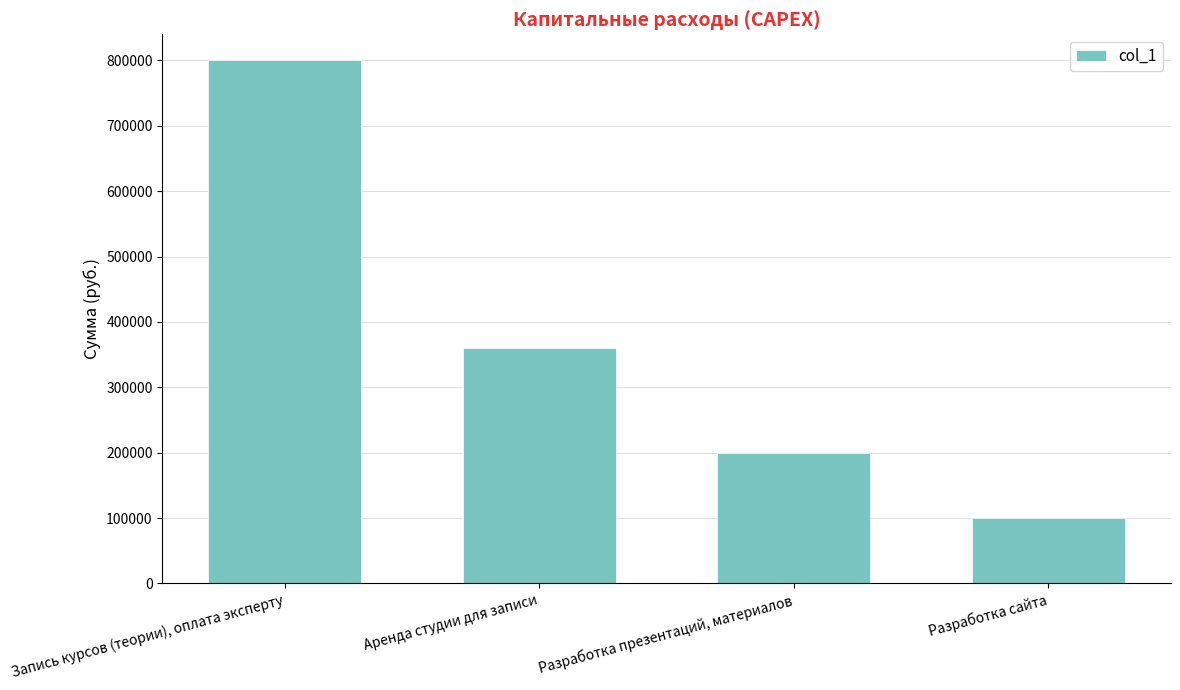

What value does the data have at Аренда студии для записи, to the nearest 100?

360000